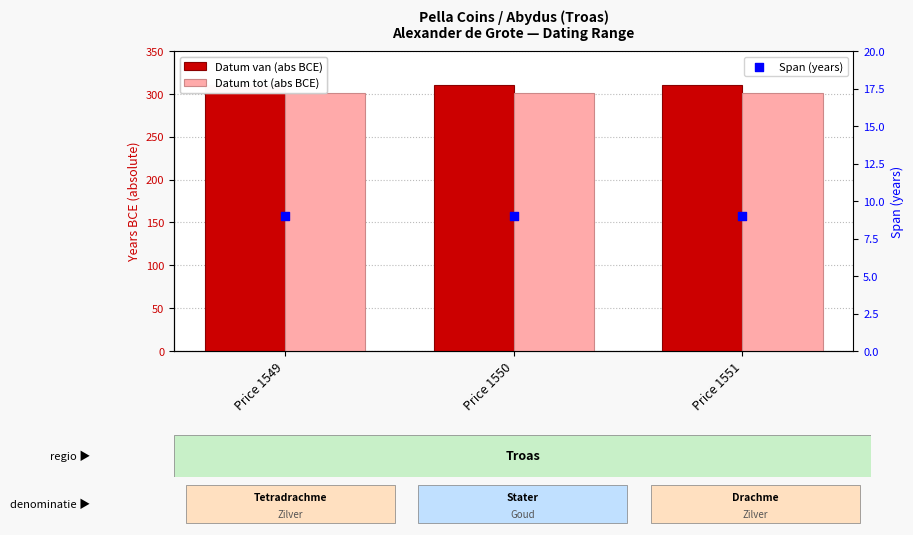

Which series has the largest total across all categories?

Datum van (abs BCE)